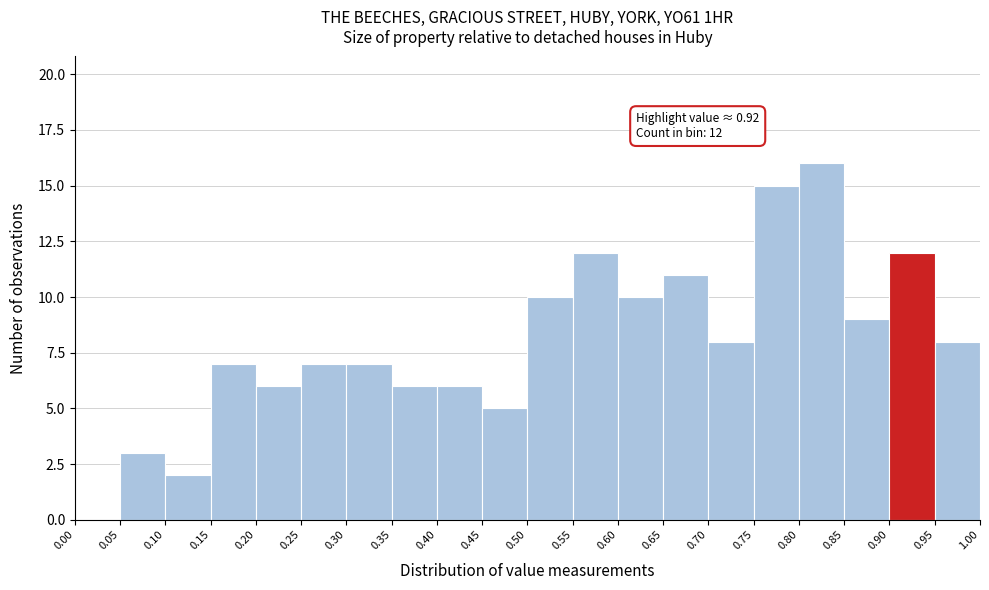

Which range on the x-axis has the tallest bar?

0.80 to 0.85